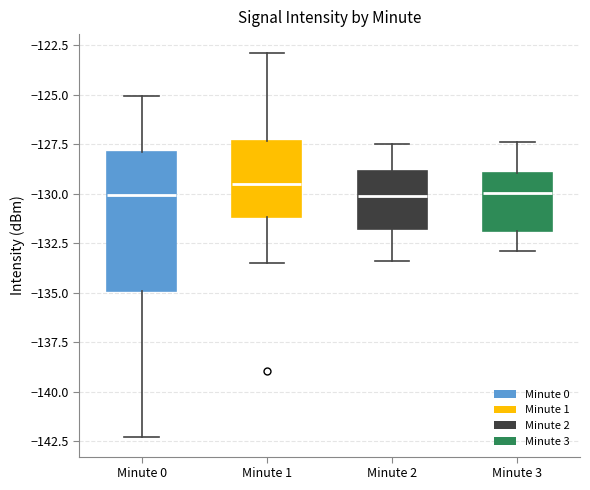

Where does the median line of the box for Minute 1 sit on the y-axis? The values are not printed on the chart, so give them approximately, as read against the axis.

-129.5